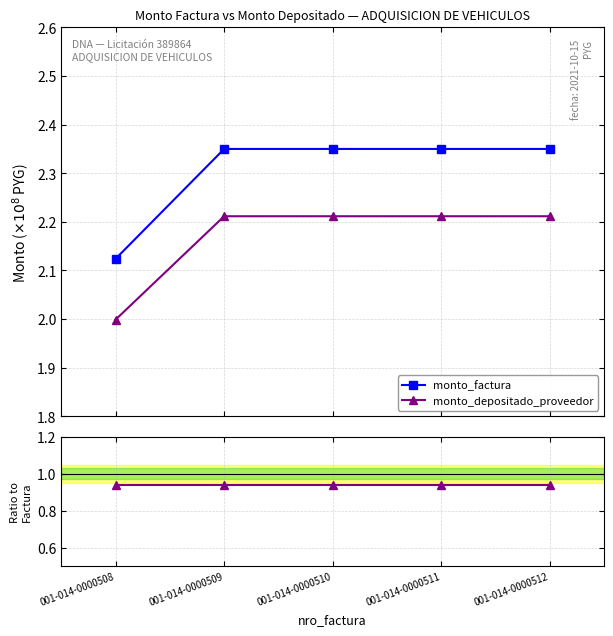

At which category does the chart reach its minimum across all series?

001-014-0000509